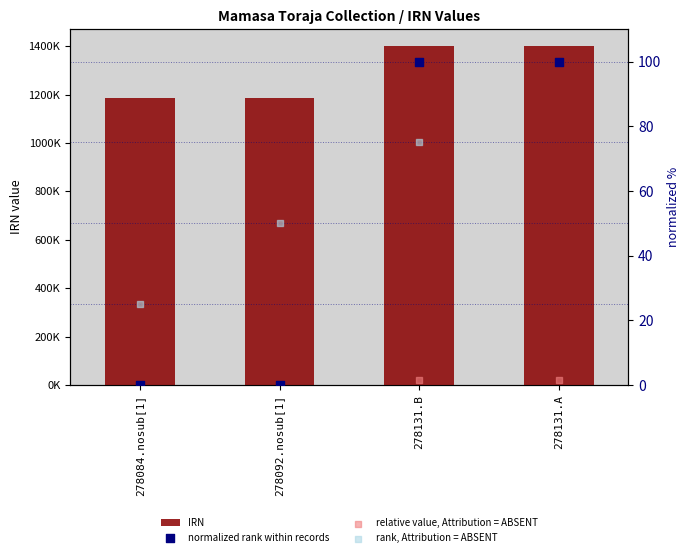

Is the value of normalized rank within records at 278131.A greater than the value of IRN at 278131.A?

No